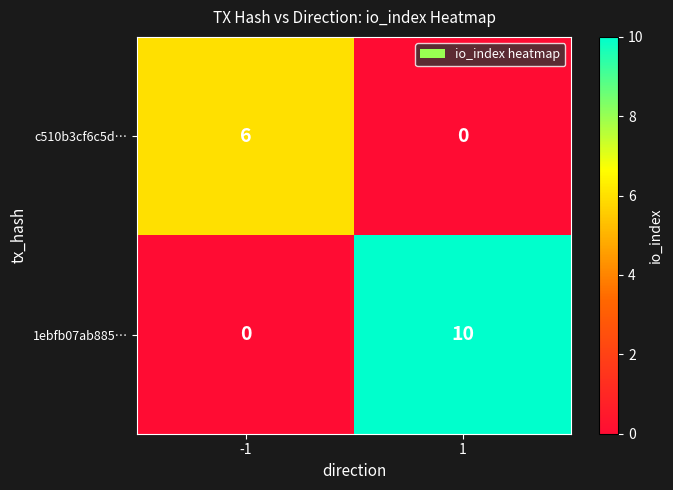

What is the difference between the highest and lowest values at -1?

6